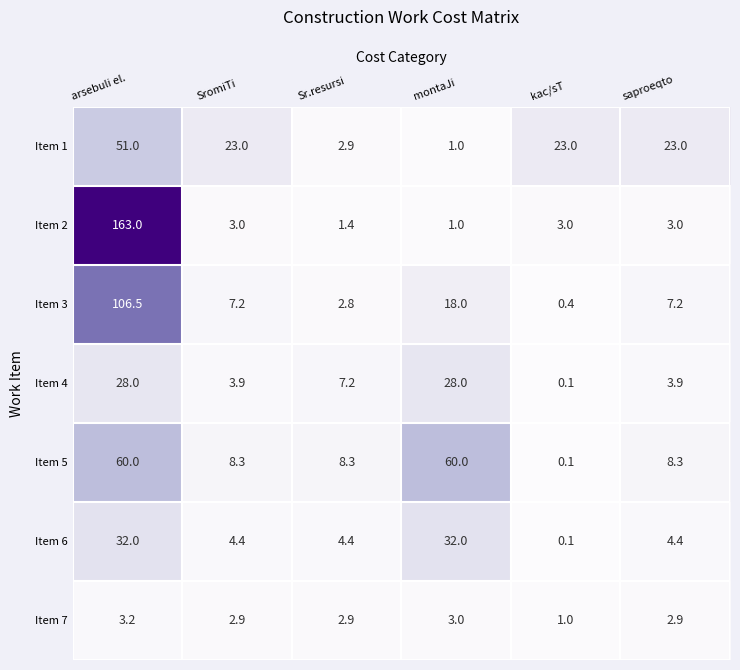

What is the total value across all series at kac/sT?

27.7